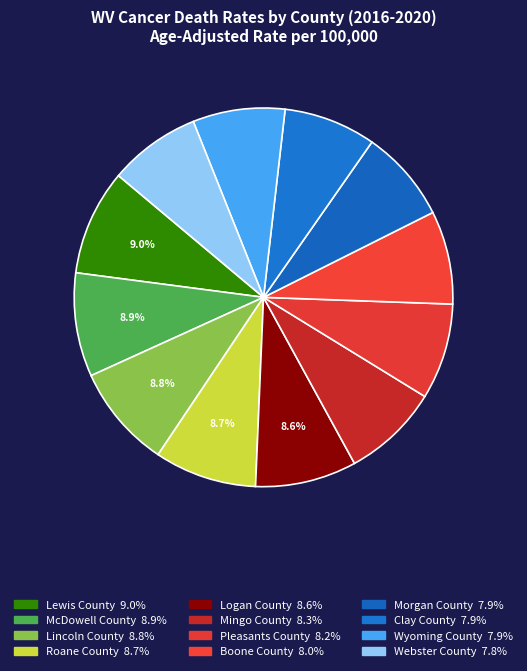

Count the number of slices in the pie.

12